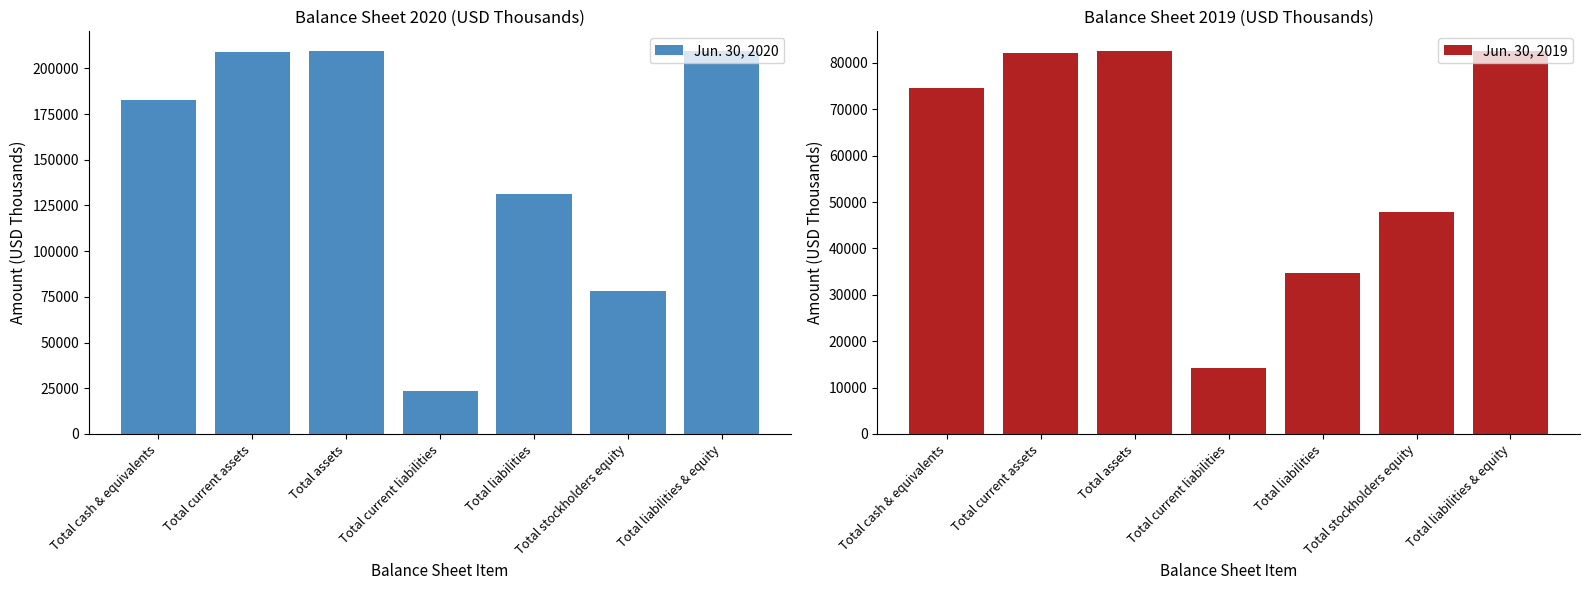

What is the sum of the Jun. 30, 2020 values at Total liabilities and Total current liabilities?

154814